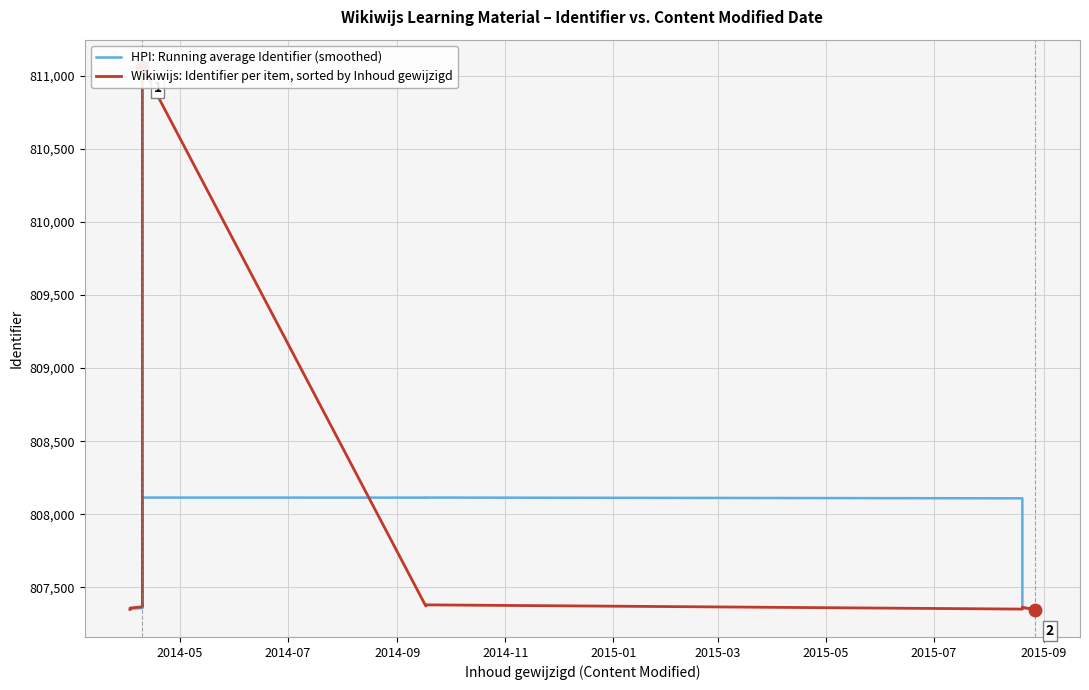

Which series has the largest Y range (max minus min)?

Wikiwijs: Identifier per item, sorted by Inhoud gewijzigd